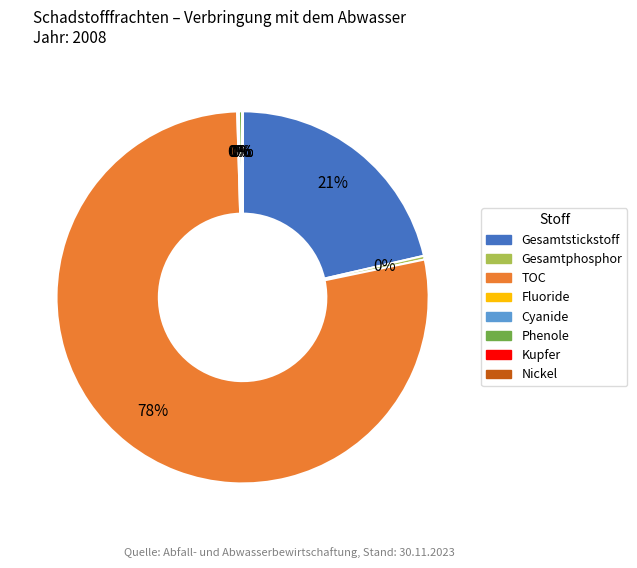

Which category has the biggest portion of the pie?

TOC